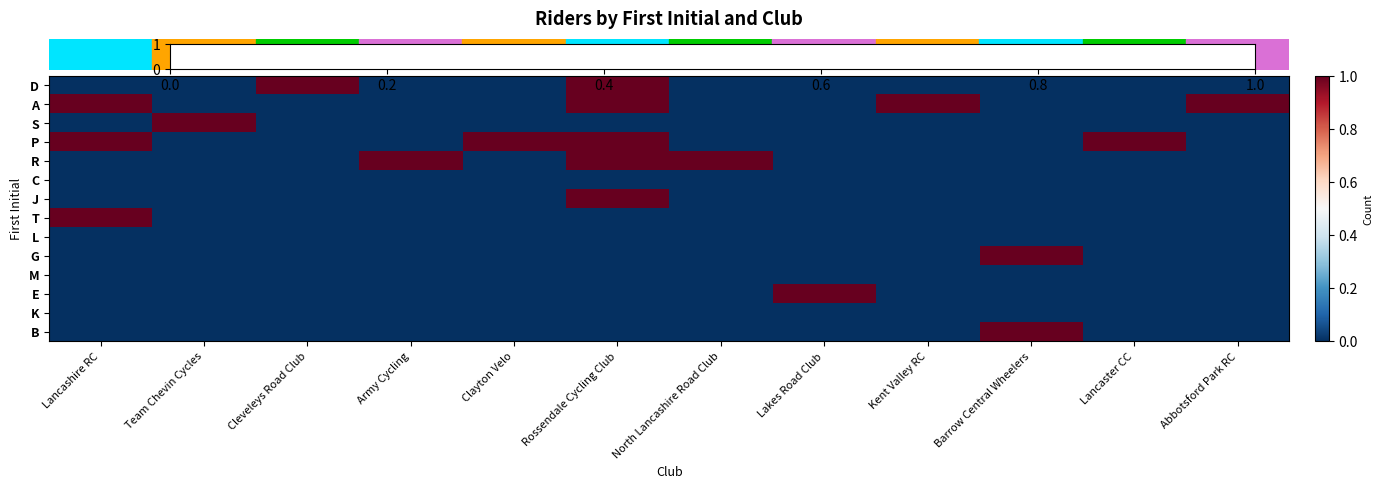

Count the number of data series in this chart.

14